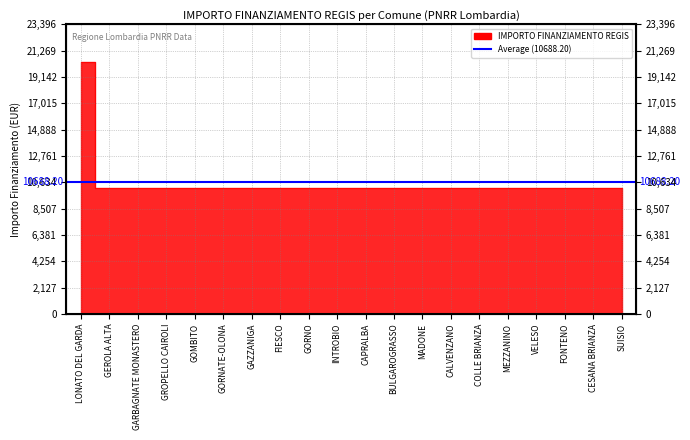

How many data points are above 10172?

1